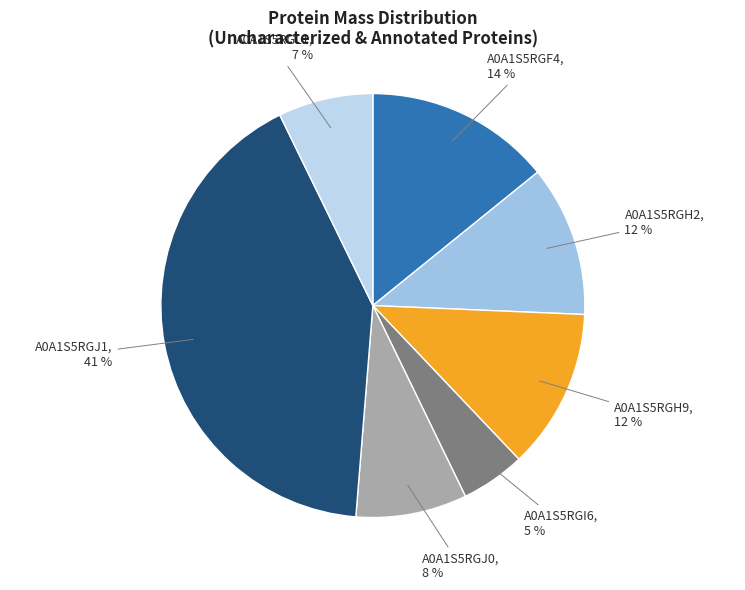

How many segments does this pie chart have?

7